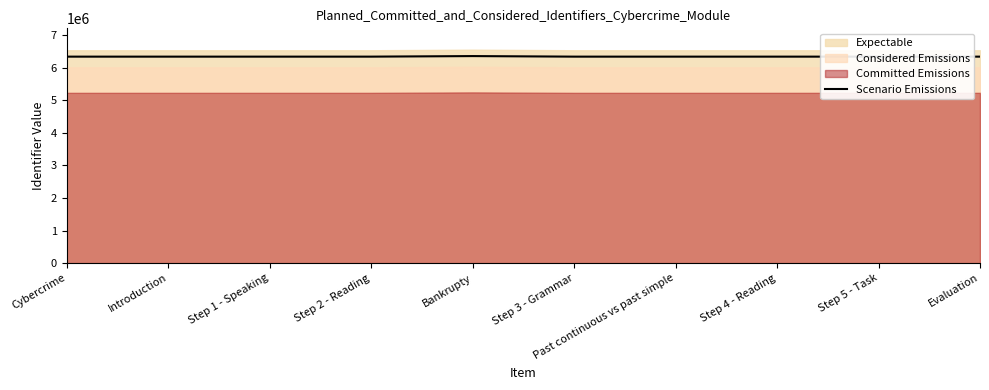

How many interior local peaks (higher than both neighbors) does the data have?

1